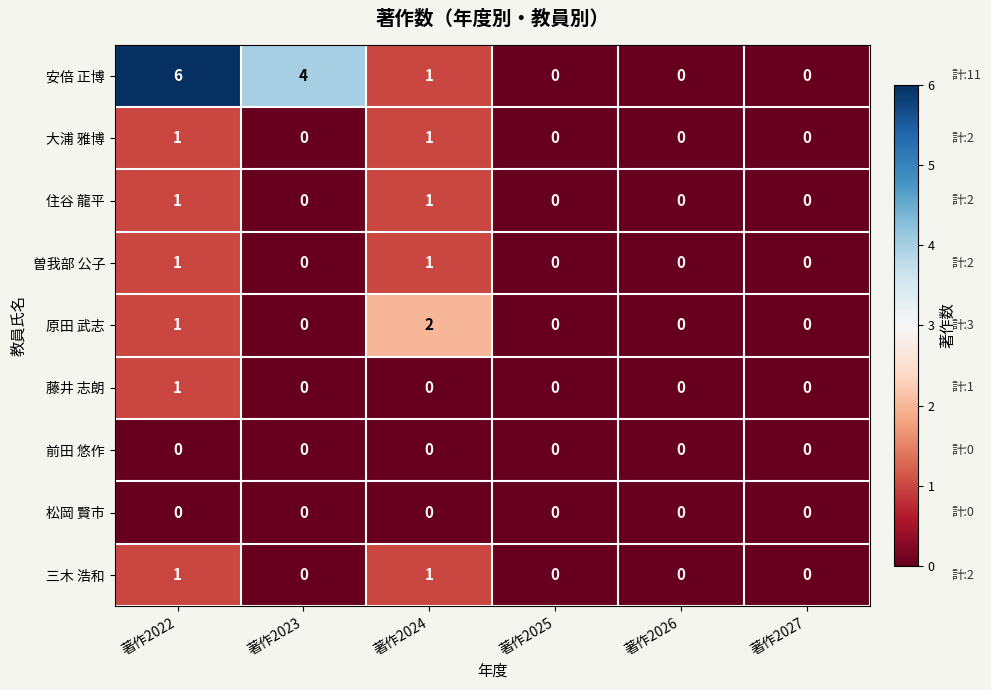

What is the sum of the 安倍 正博 values at 著作2027 and 著作2022?

6